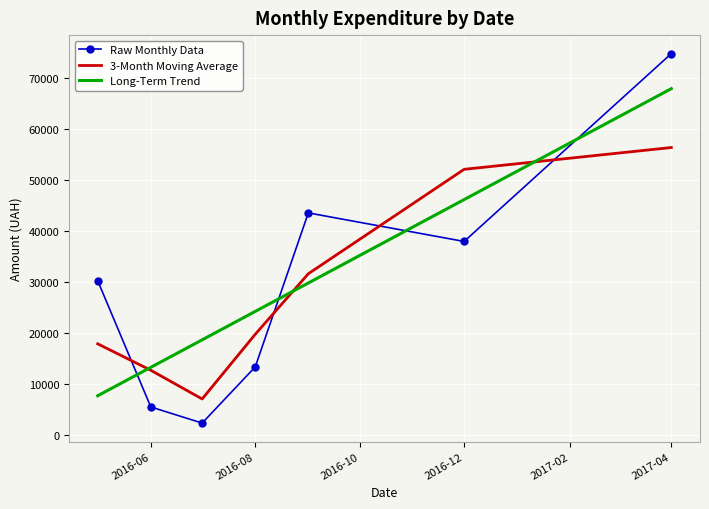

Which series has the widest spread of values?

Raw Monthly Data